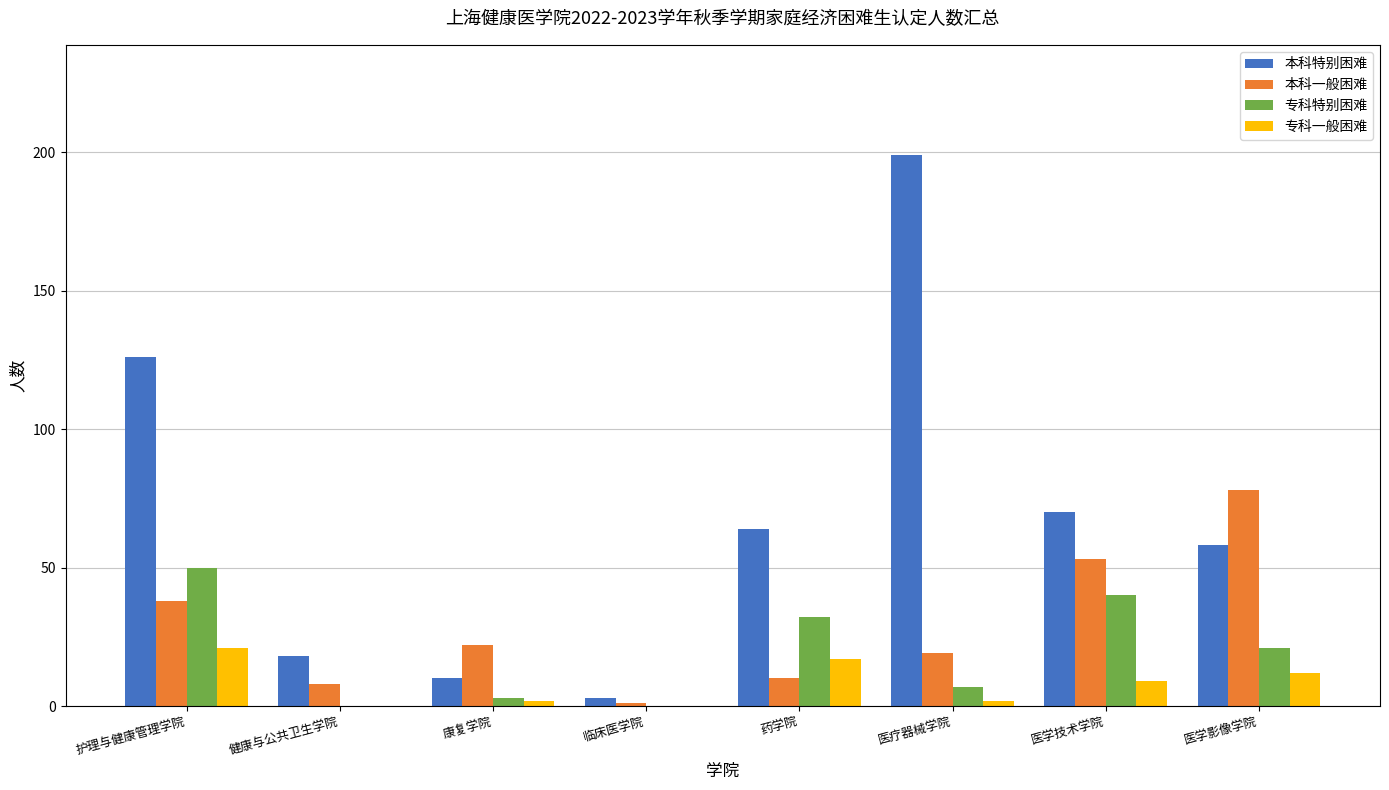

The 本科一般困难 series shows 10 at 药学院. True or false?

True